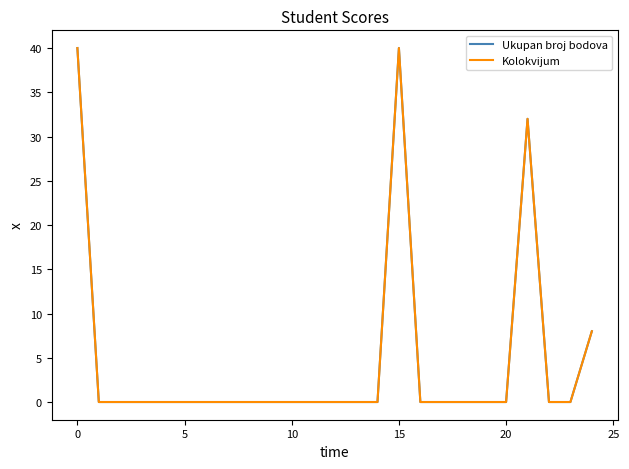

Does the chart have visible grid lines?

No